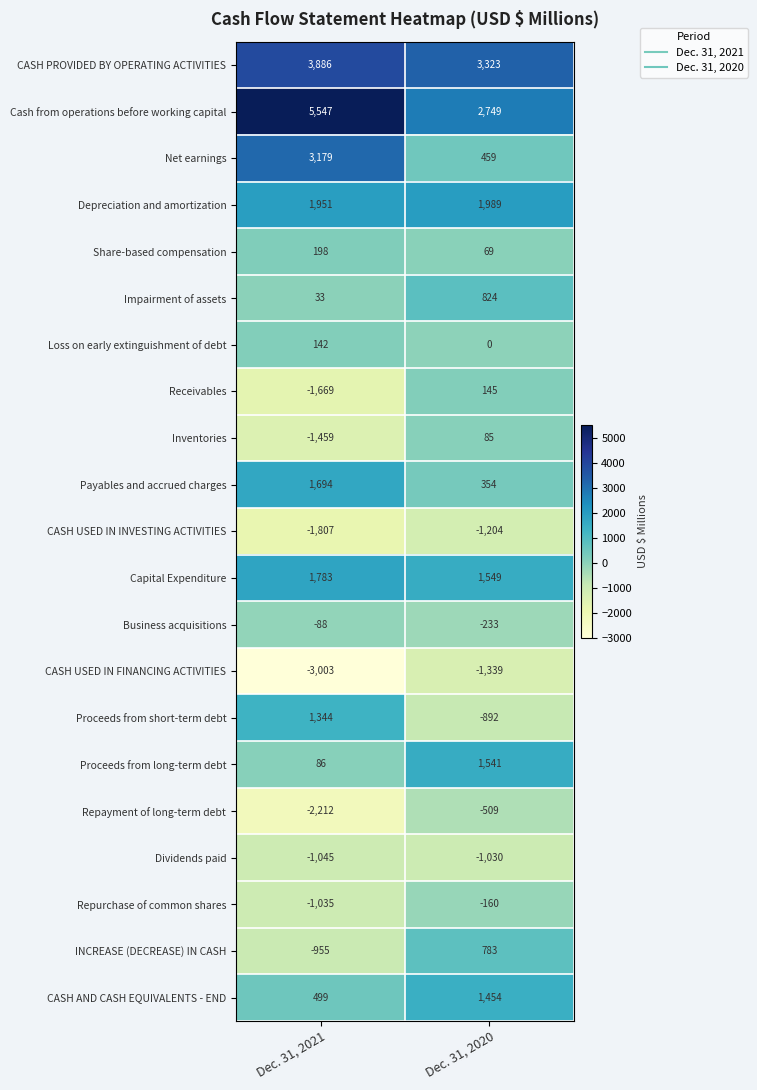

Rank the categories by INCREASE (DECREASE) IN CASH value from highest to lowest.

Dec. 31, 2020, Dec. 31, 2021